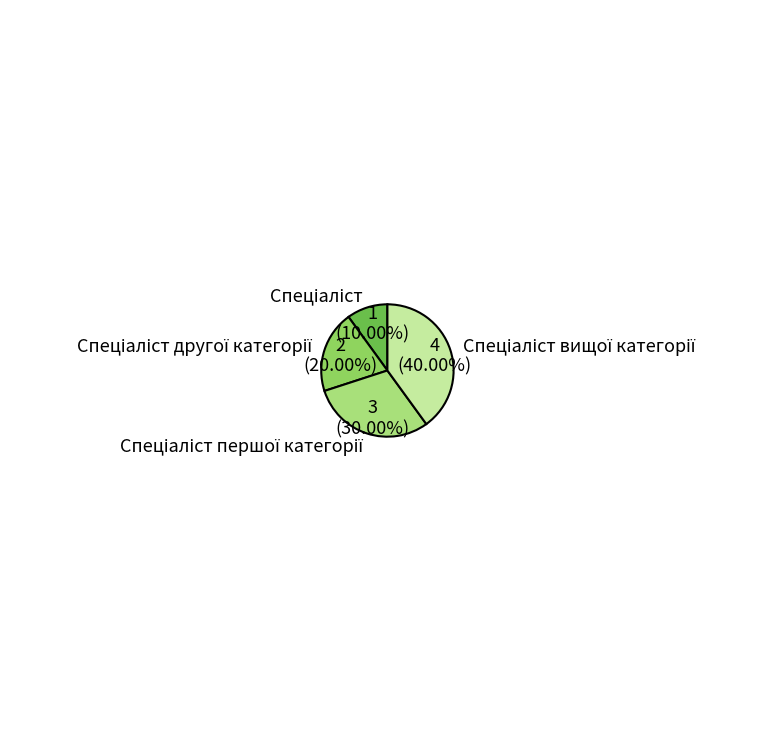

Does any single category account for the majority?

No